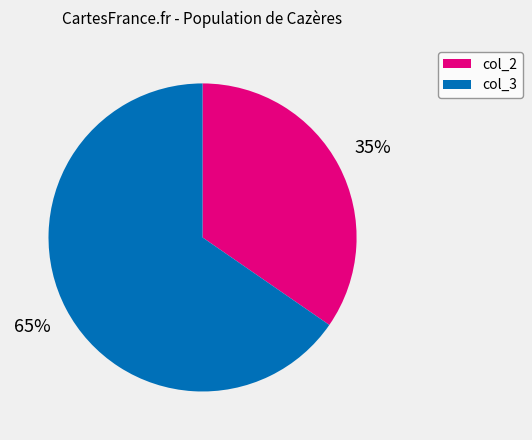

Which category has the smallest portion of the pie?

col_2